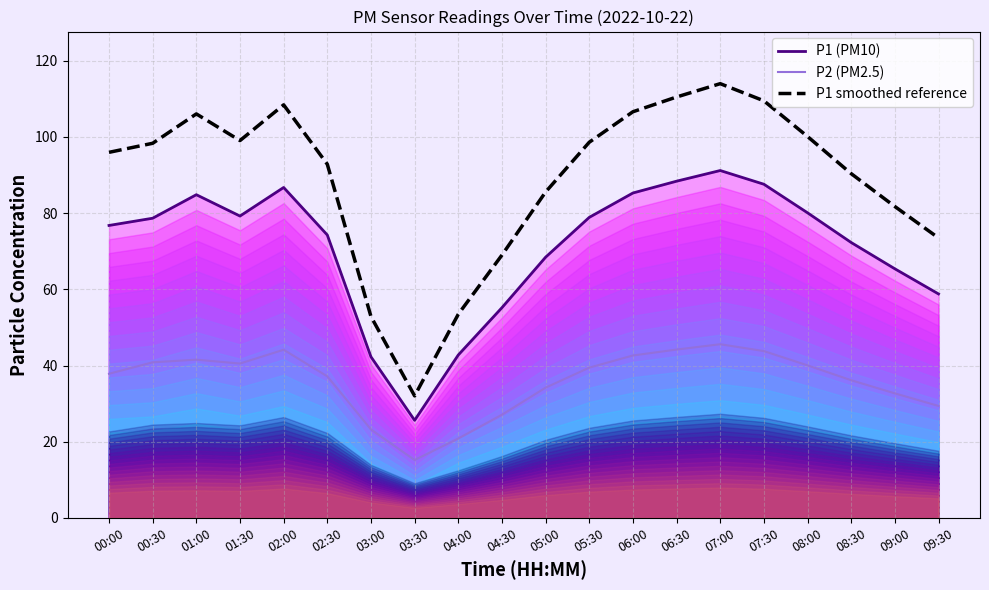

What is the average value of the P1 (PM10) series?

71.1